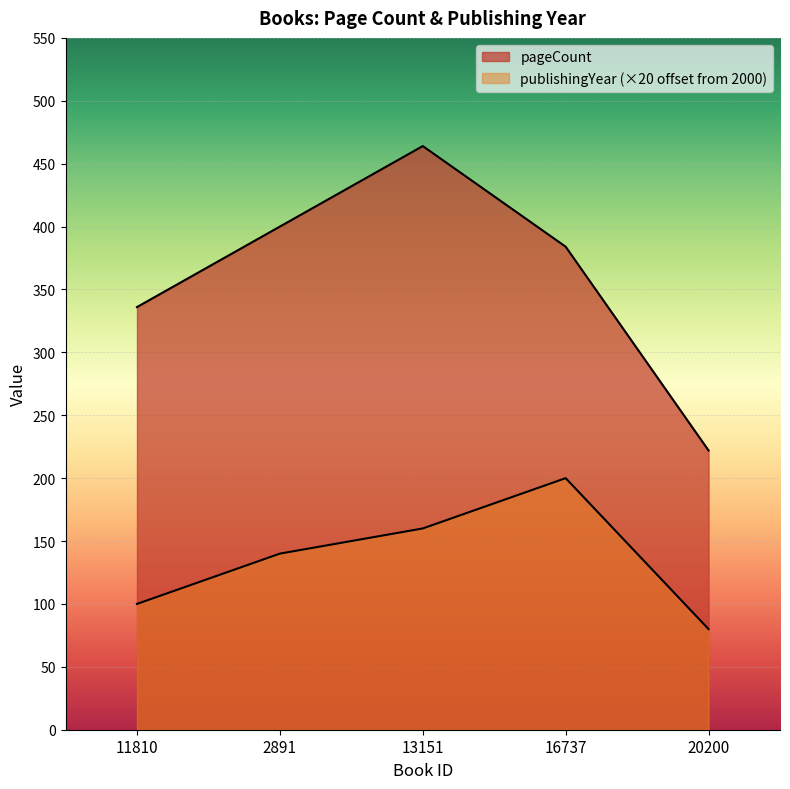

The publishingYear series shows 200 at 16737. True or false?

True